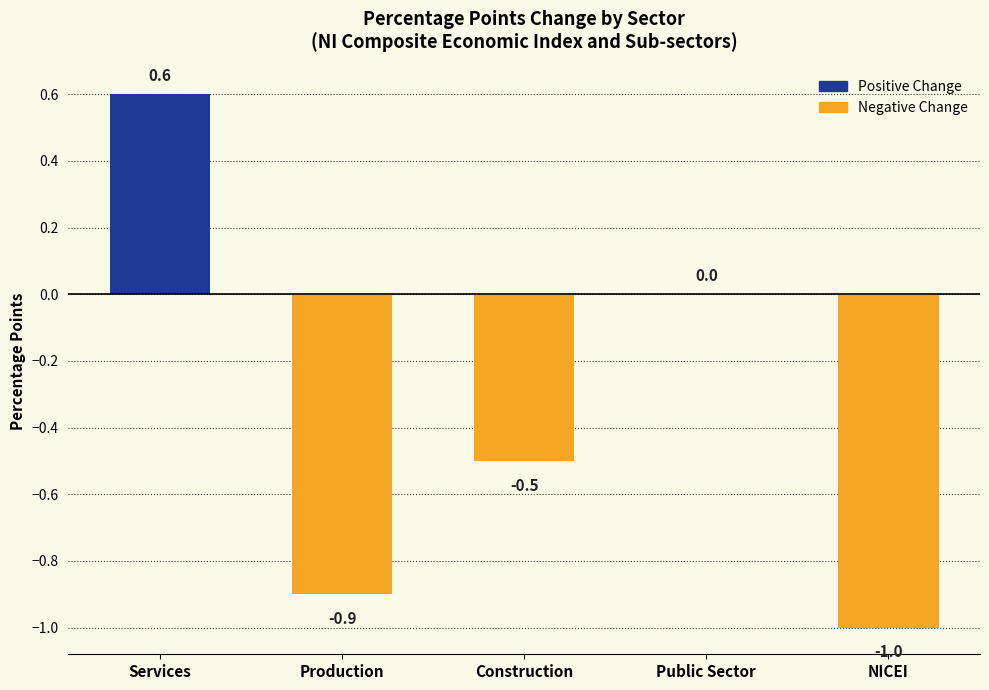

Where does the data first go above 0?

Services